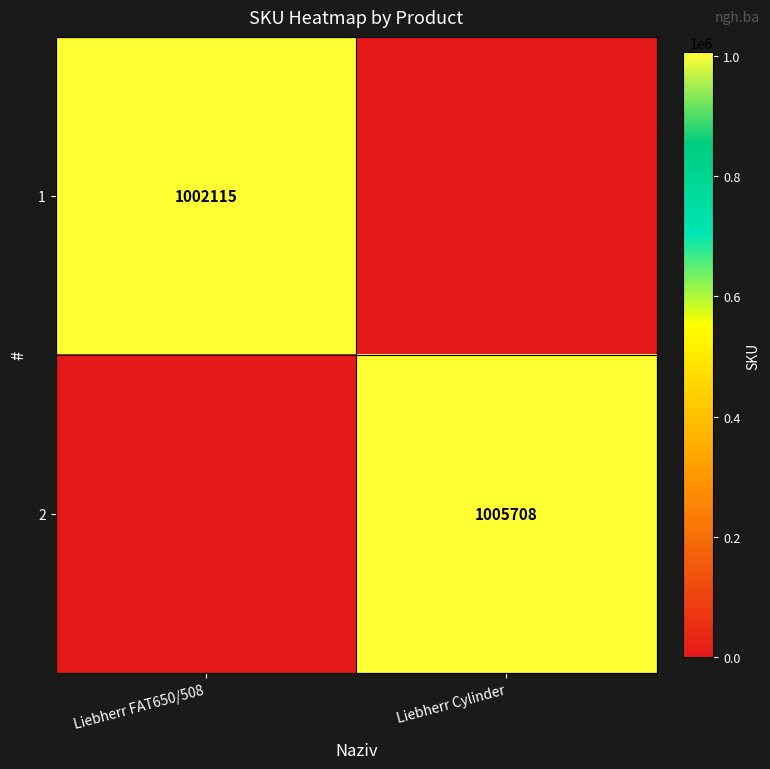

The 2 series shows 1005708 at Liebherr Cylinder. True or false?

True